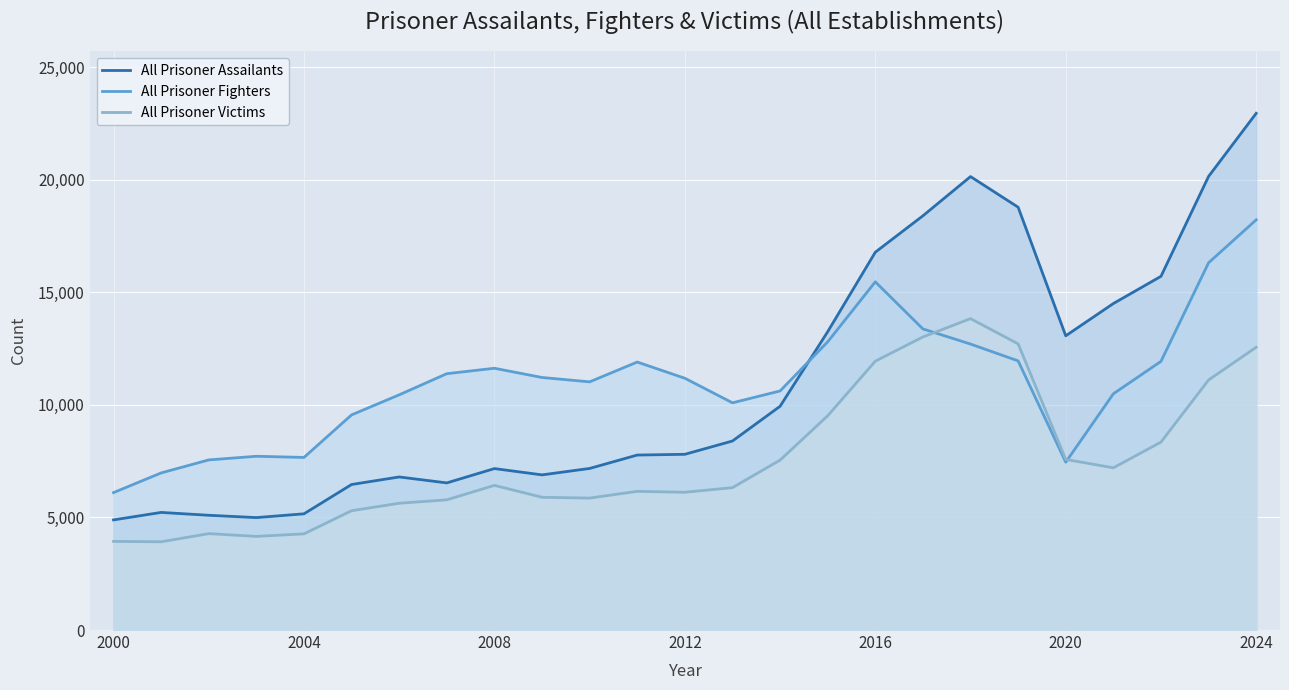

Rank the series at 10 from lowest to highest value.

All Prisoner Victims, All Prisoner Assailants, All Prisoner Fighters